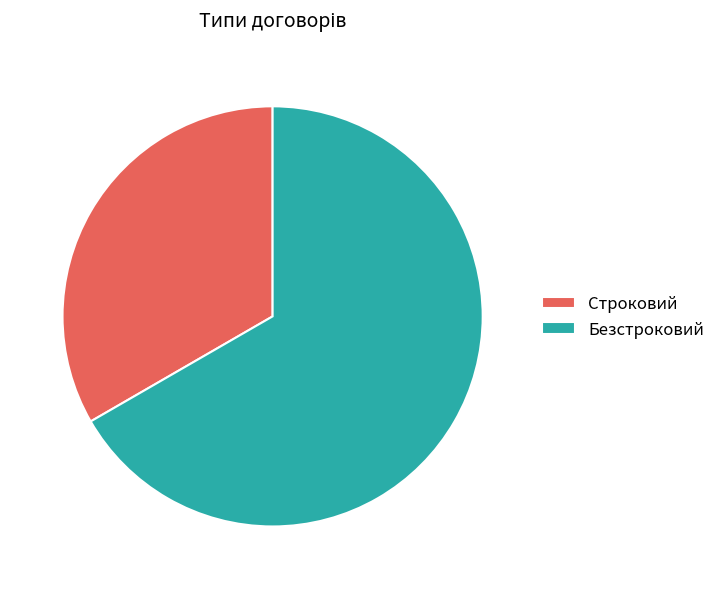

Which category accounts for the majority?

Безстроковий